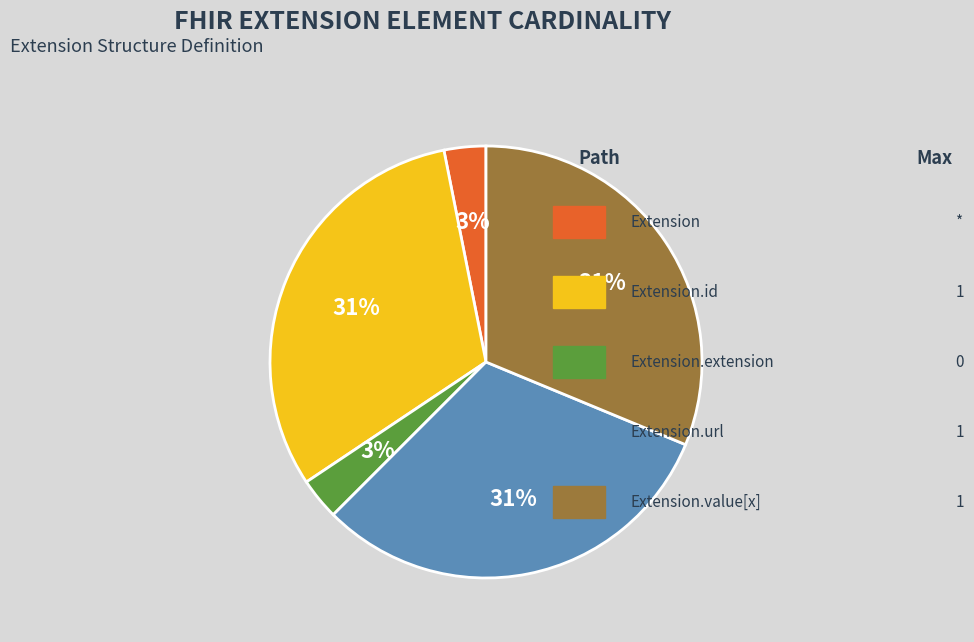

To the nearest percent, what is the difference between the largest and smallest slice percentages?

28%